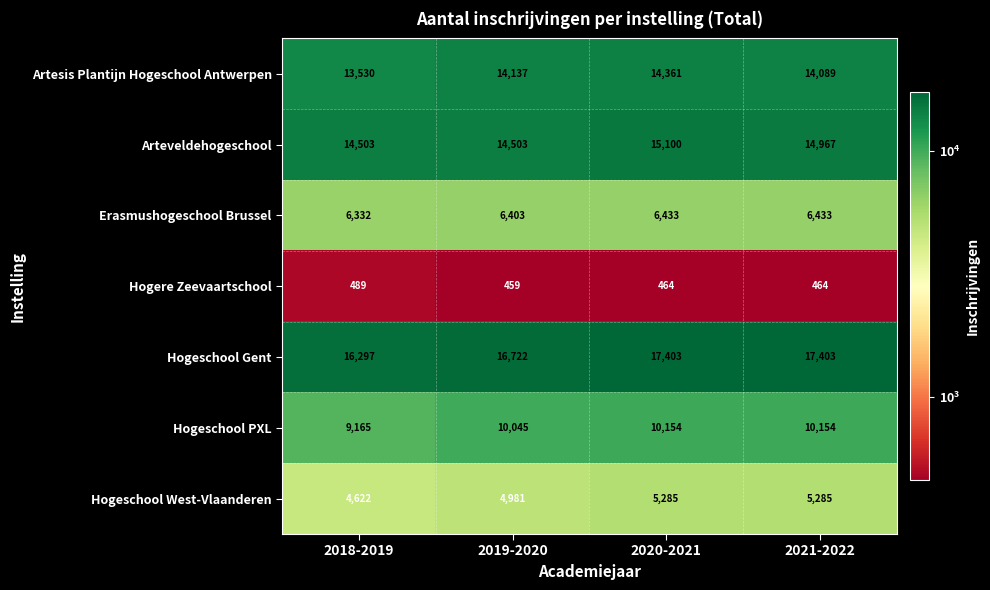

What is the smallest value displayed?

459